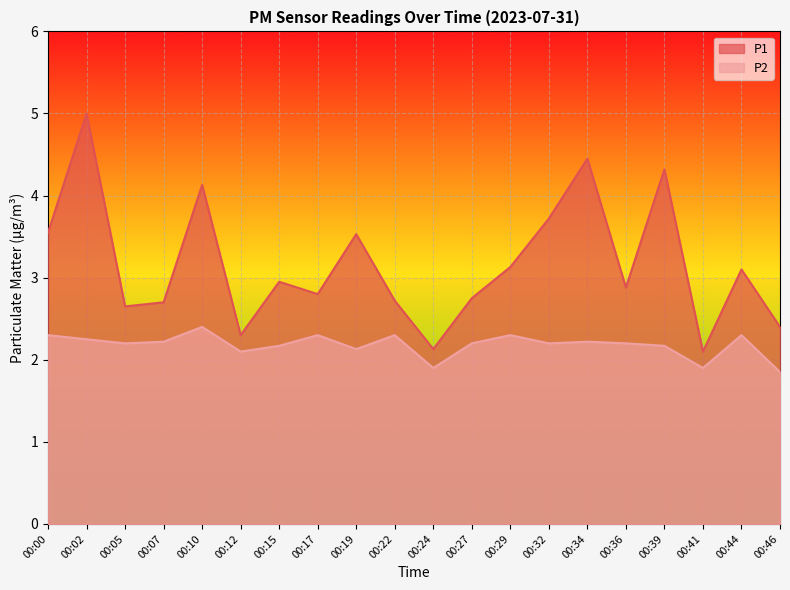

Reading left to right, what are all the values shown in this chart?

P1: 00:00=3.5	00:02=5.0	00:05=2.6	00:07=2.7	00:10=4.1	00:12=2.3	00:15=3.0	00:17=2.8	00:19=3.5	00:22=2.7	00:24=2.1	00:27=2.8	00:29=3.1	00:32=3.7	00:34=4.5	00:36=2.9	00:39=4.3	00:41=2.1	00:44=3.1	00:46=2.4
P2: 00:00=2.3	00:02=2.2	00:05=2.2	00:07=2.2	00:10=2.4	00:12=2.1	00:15=2.2	00:17=2.3	00:19=2.1	00:22=2.3	00:24=1.9	00:27=2.2	00:29=2.3	00:32=2.2	00:34=2.2	00:36=2.2	00:39=2.2	00:41=1.9	00:44=2.3	00:46=1.9